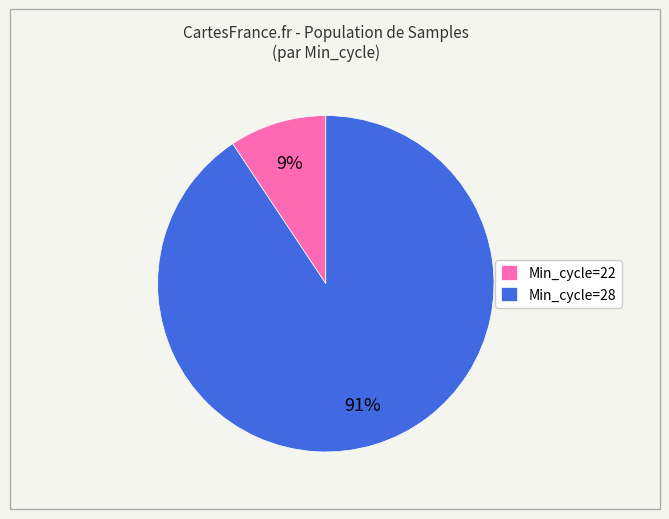

Which has a higher value, Min_cycle=22 or Min_cycle=28?

Min_cycle=28